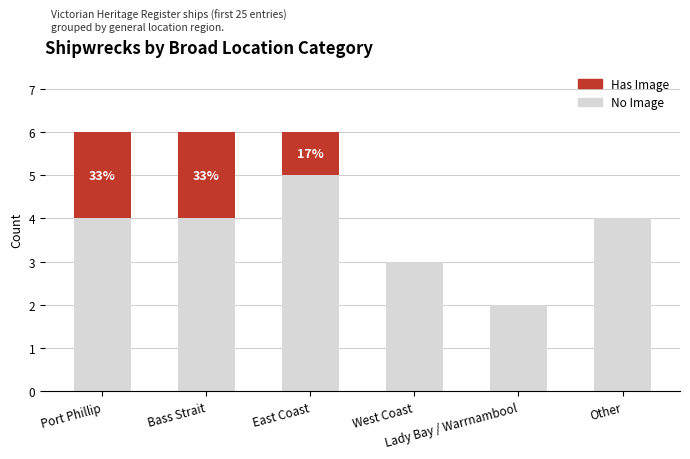

What is the maximum value for No Image?

5